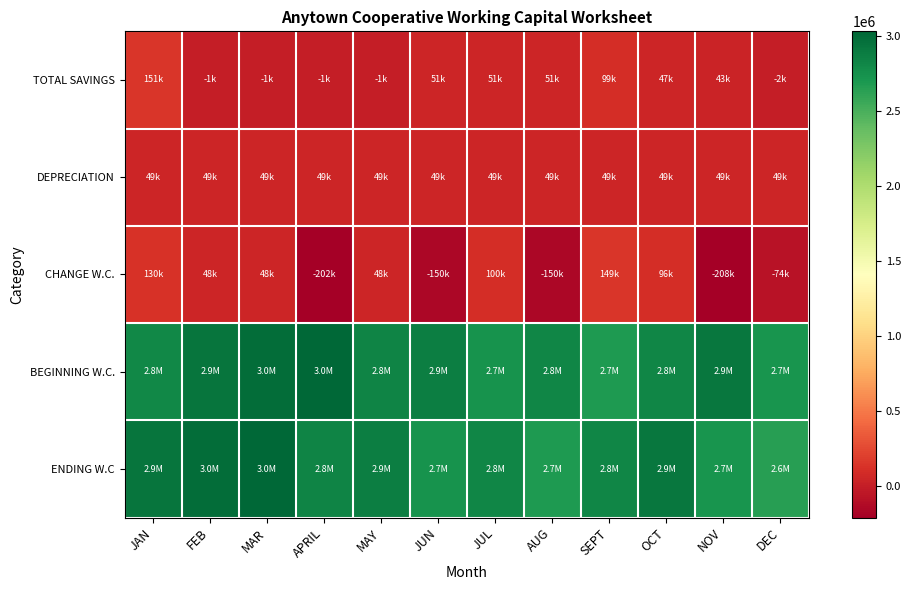

Count the number of categories in the chart.

12